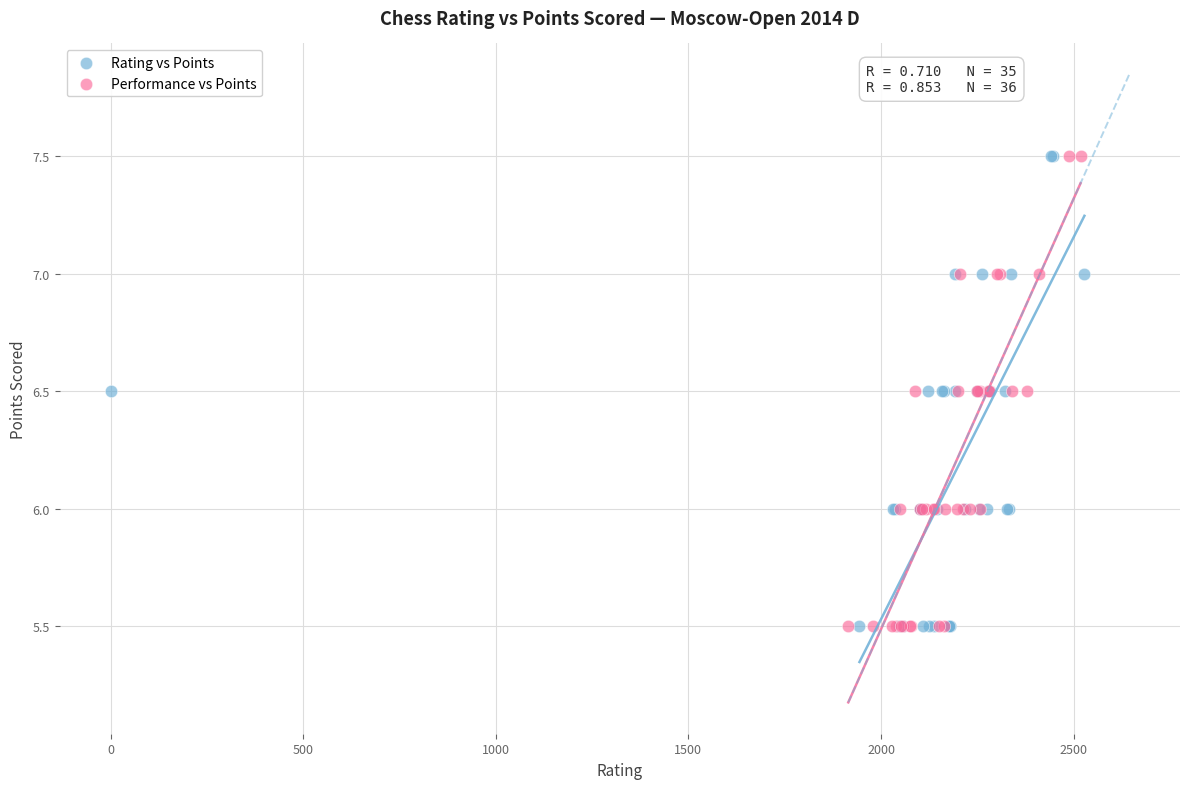

What are all the series names shown in the legend?

Rating vs Points, Performance vs Points